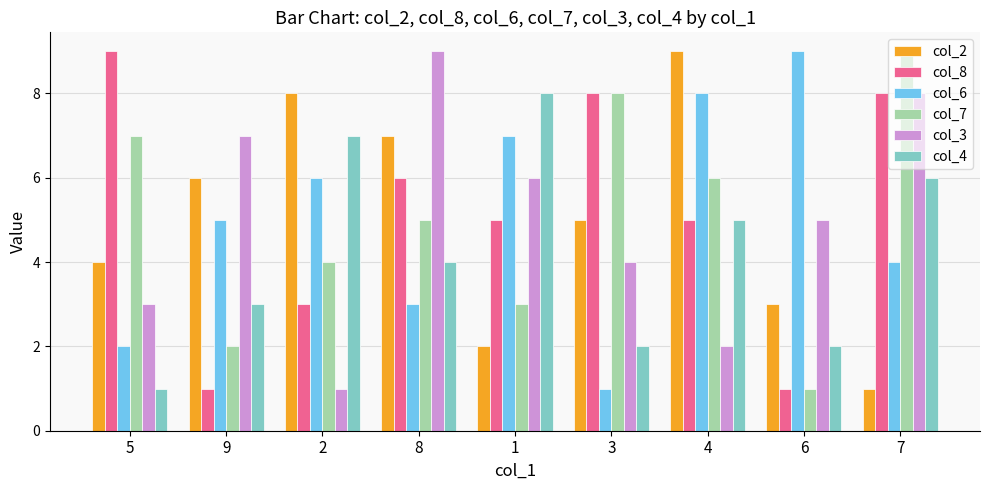

What is the maximum value shown in the chart?

9